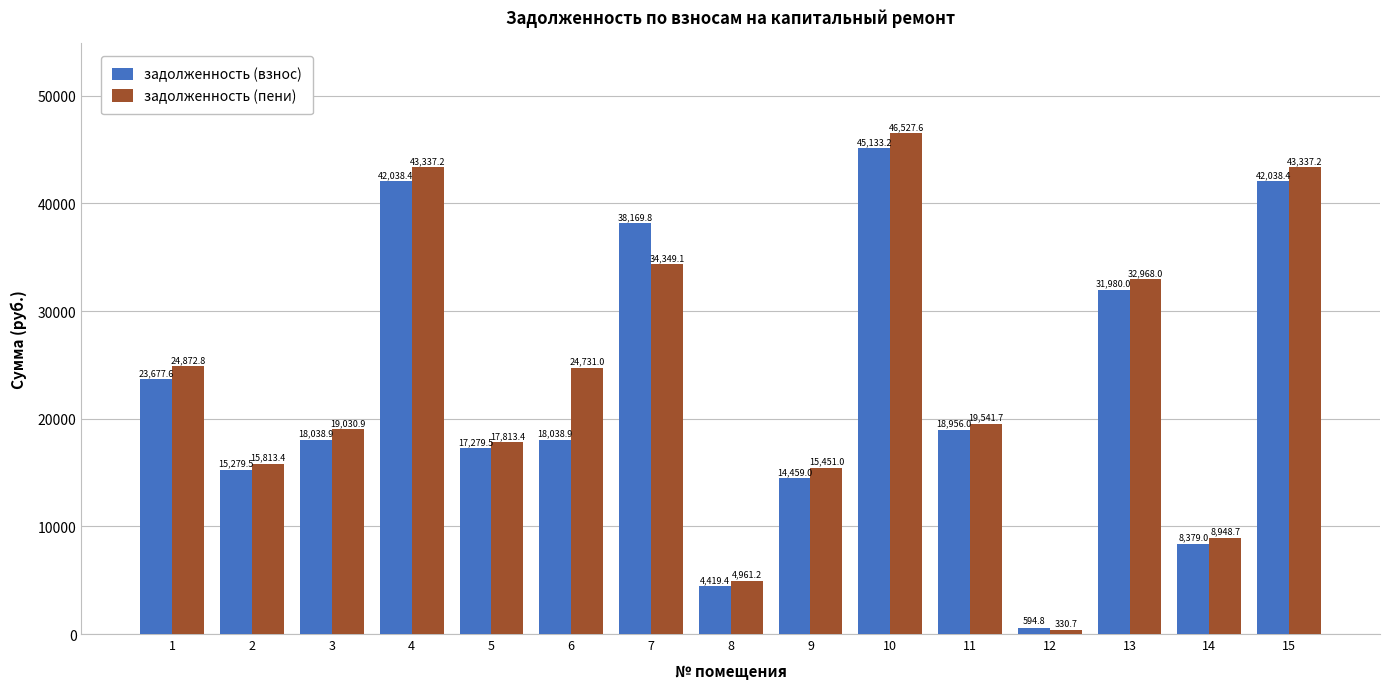

Is the value of задолженность (пени) at 10 greater than the value of задолженность (взнос) at 7?

Yes